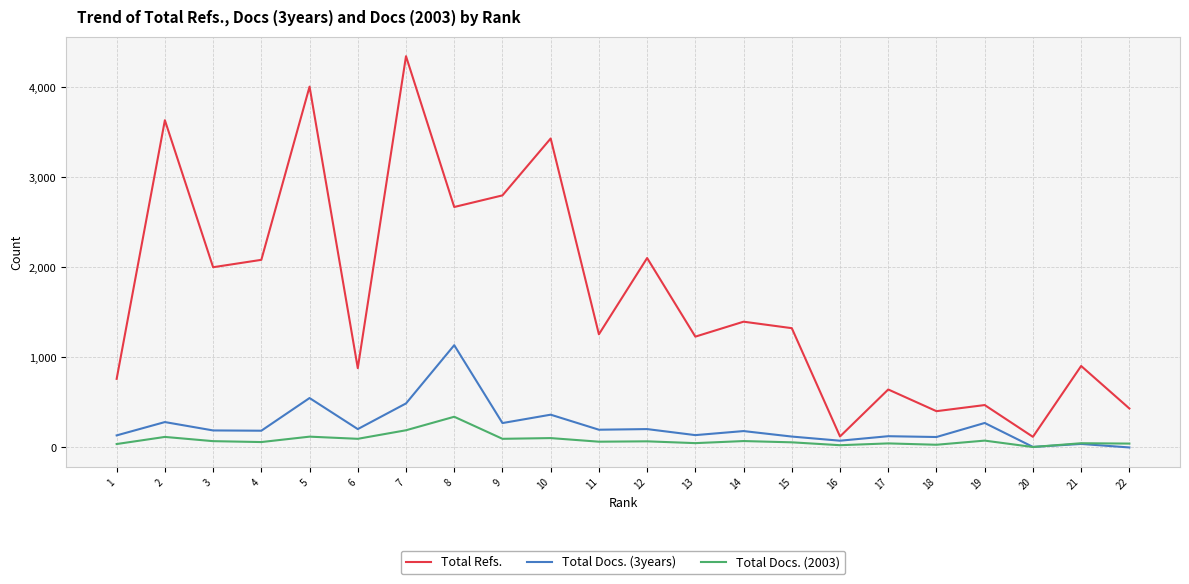

What are all the series names shown in the legend?

Total Refs., Total Docs. (3years), Total Docs. (2003)